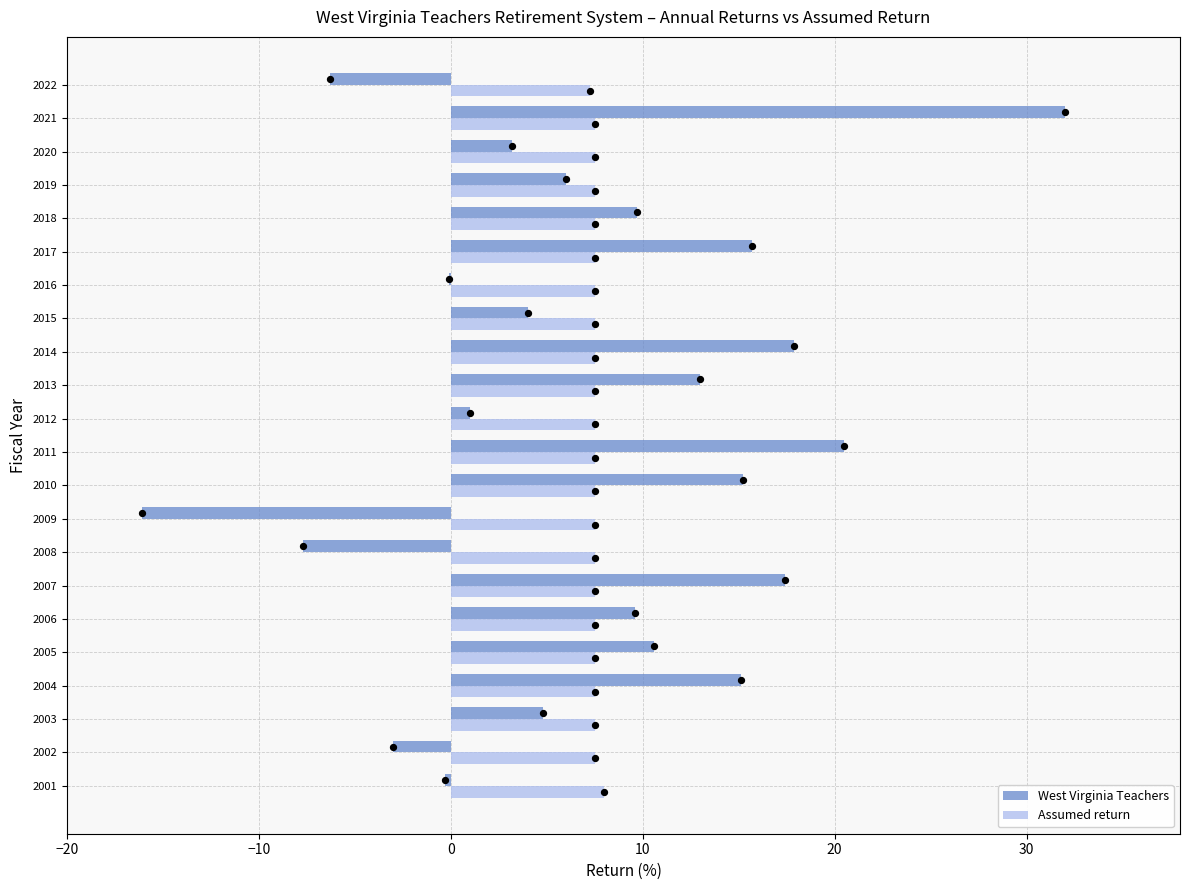

The value of West Virginia Teachers at 2017 is 3.8. True or false?

False